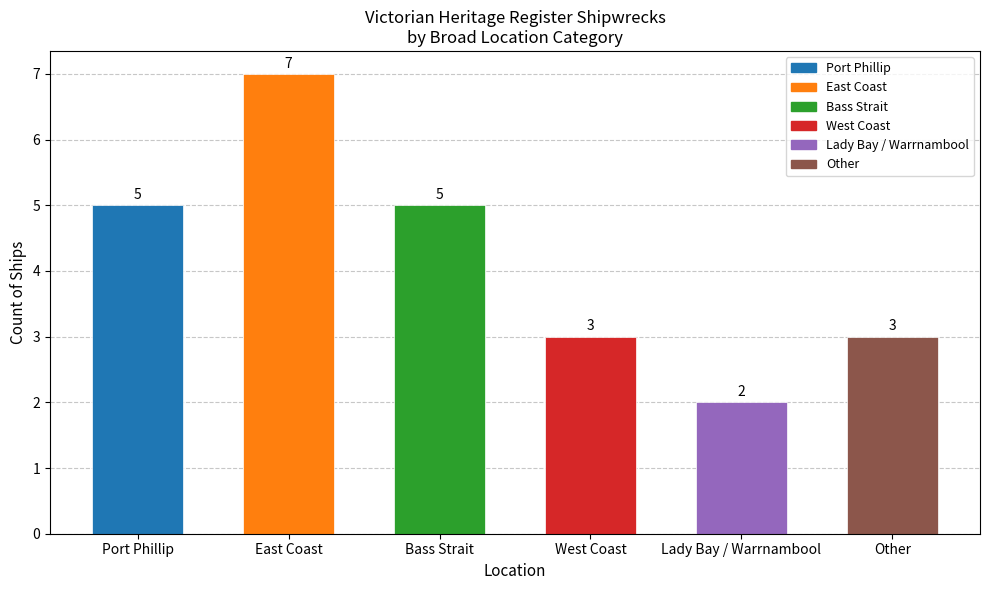

Does the chart contain stacked bars?

No